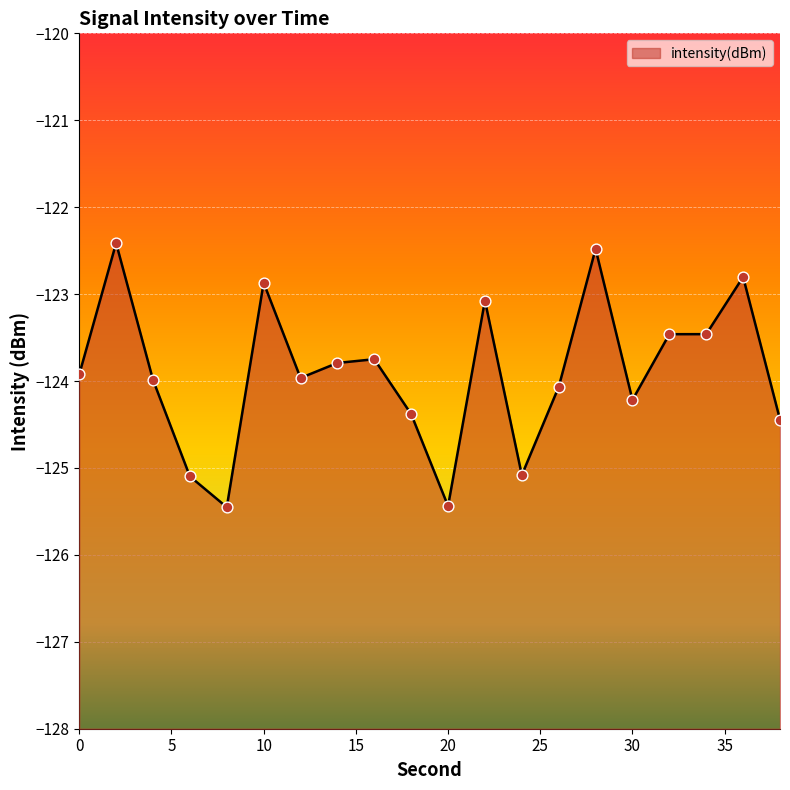

Which has a higher value, 10 or 24?

10